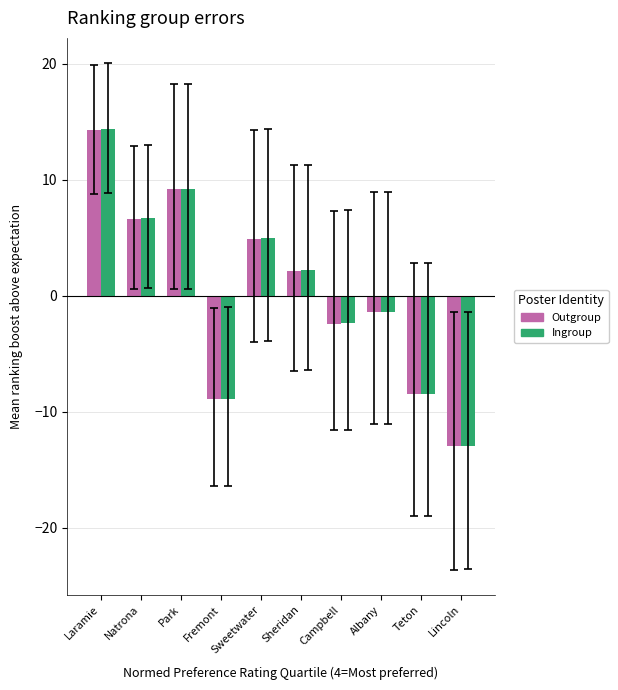

What is the difference between the Ingroup values at Laramie and Natrona?

7.7